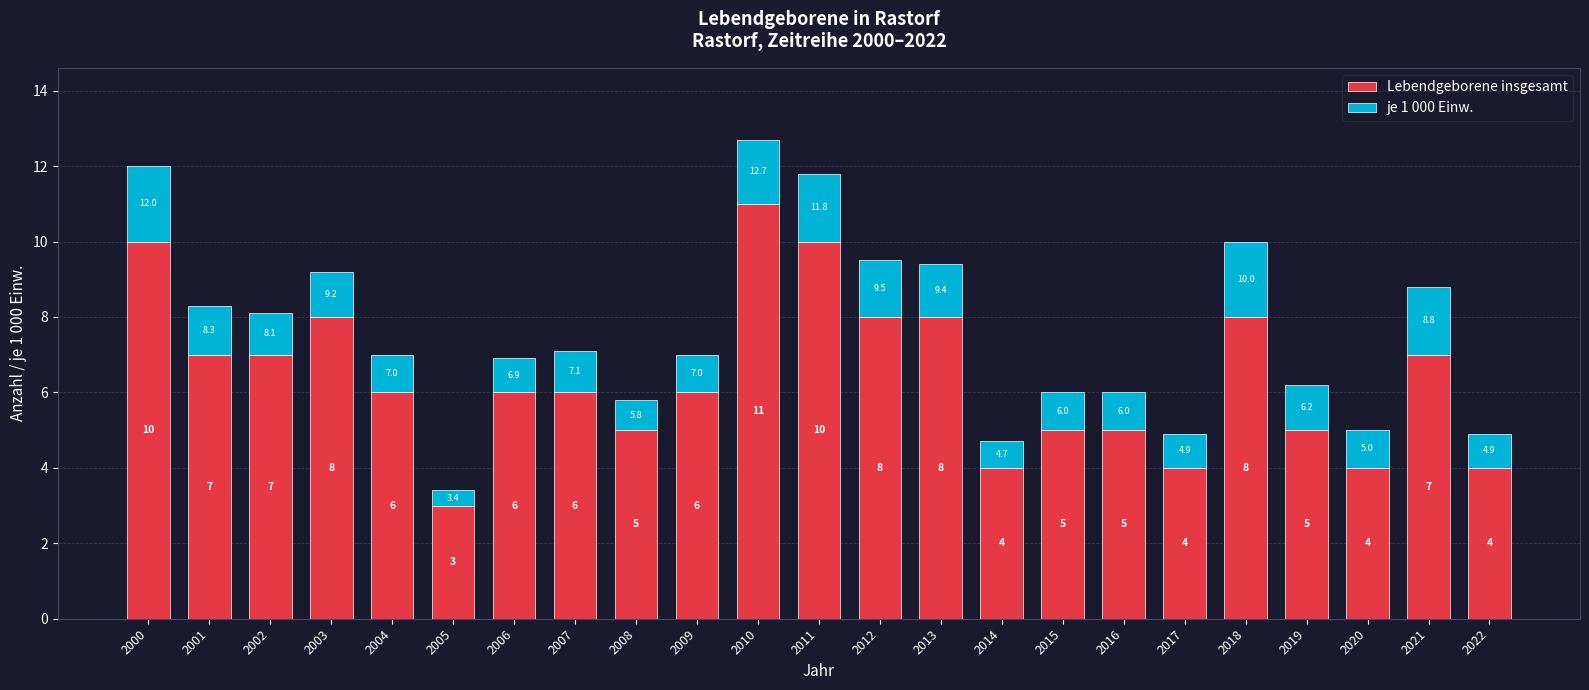

The value of Lebendgeborene insgesamt at 2022 is 4.0. True or false?

True